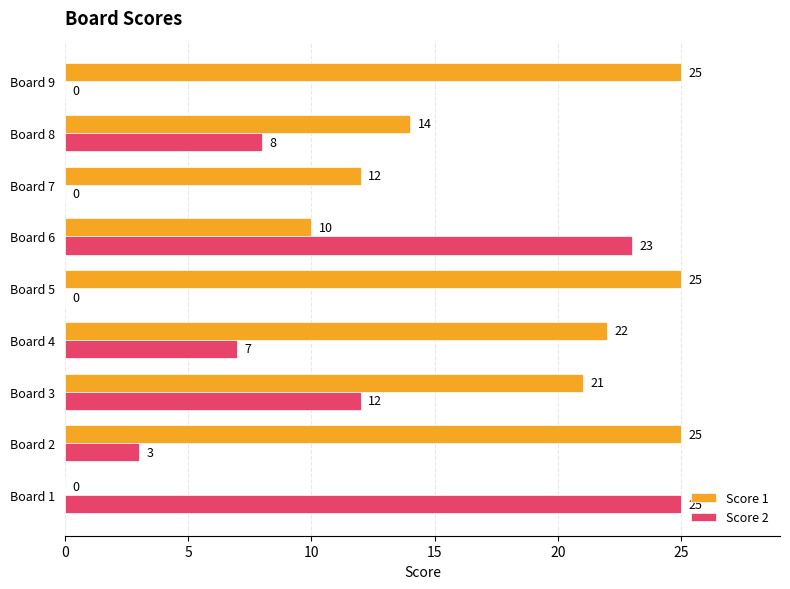

Is it true that Score 1 equals 0 at Board 1?

True